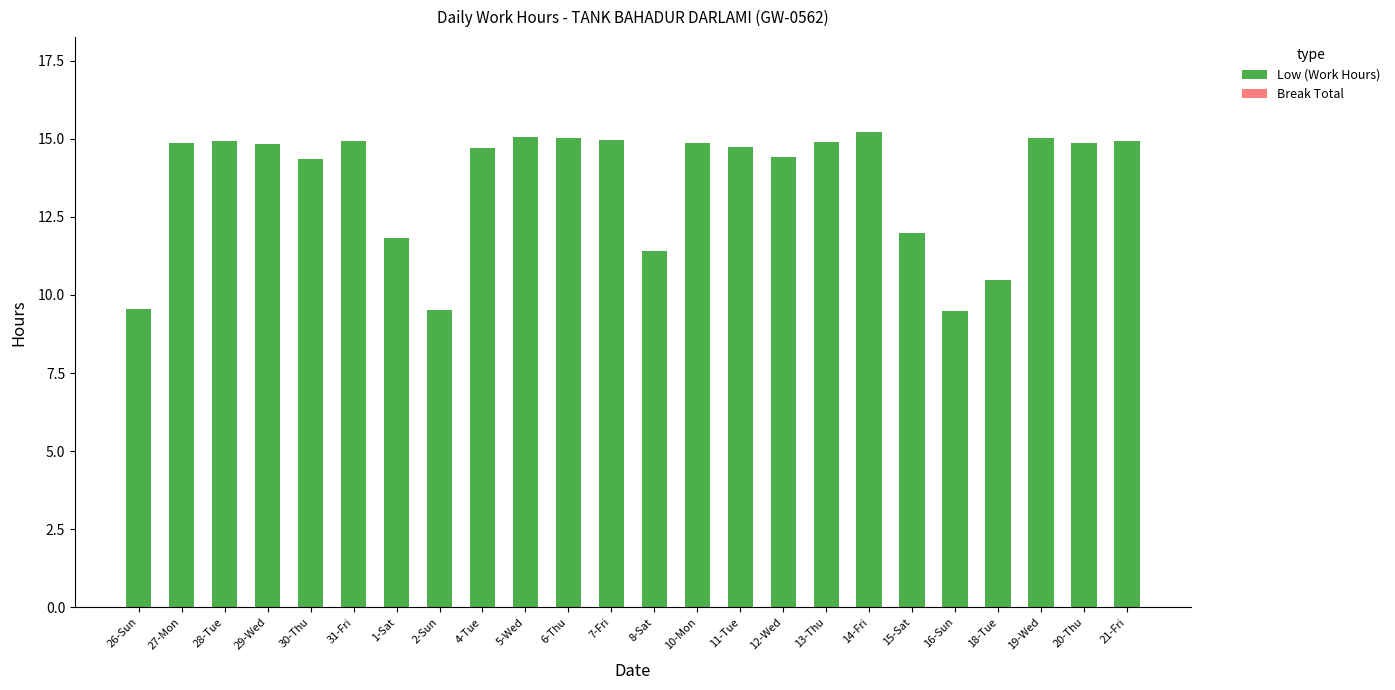

What is the average value?

13.6